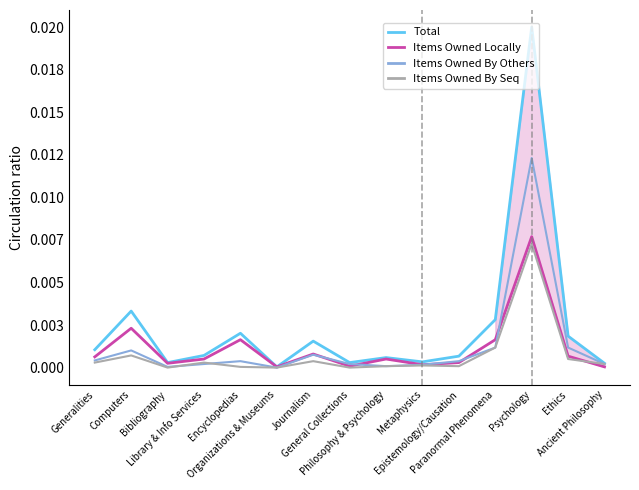

True or false: Total and Items Owned By Seq intersect in this chart.

False